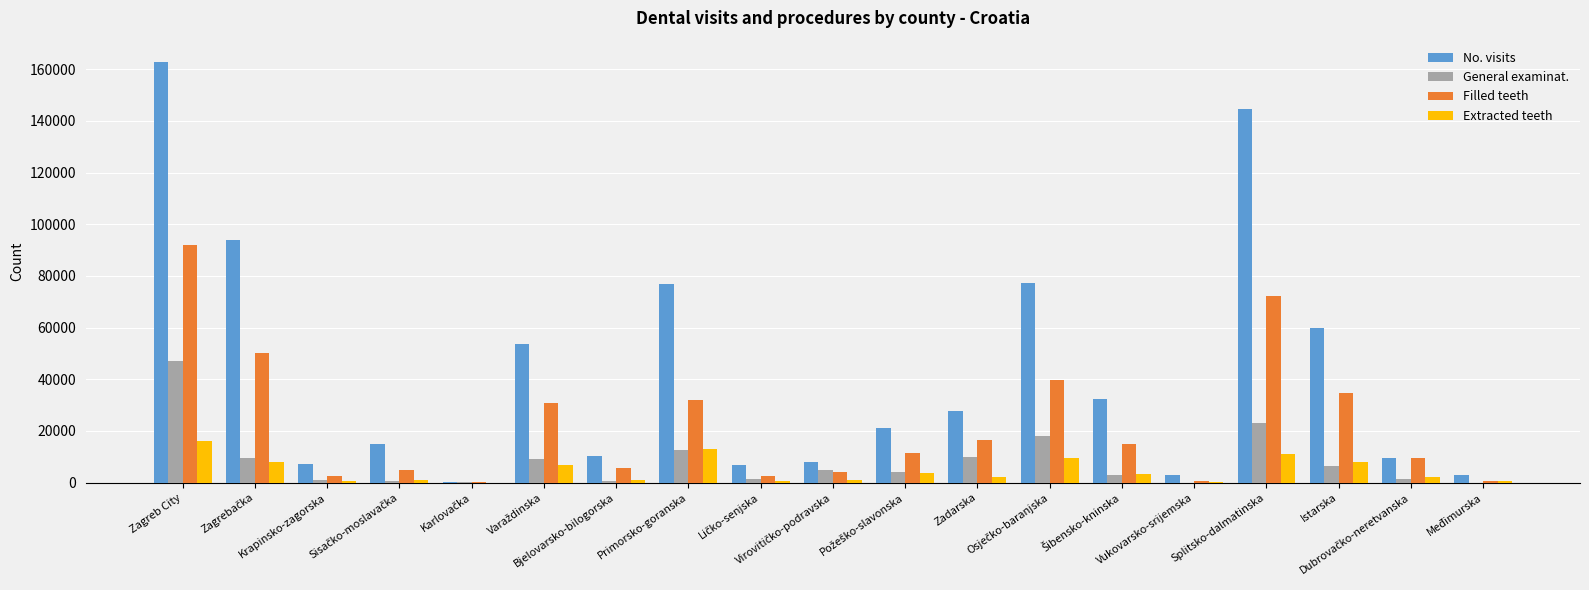

What is the sum of all Extracted teeth values?

89376